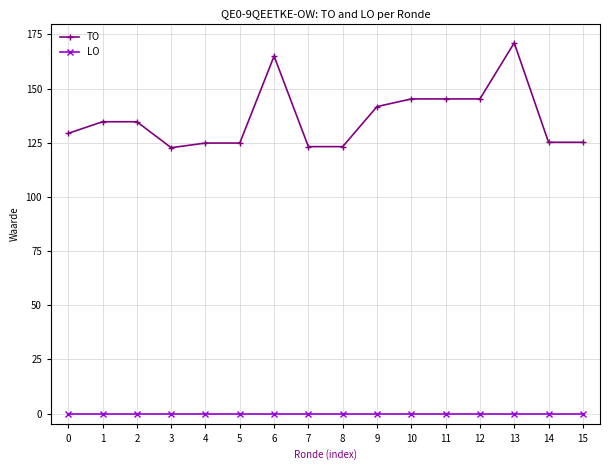

What is the minimum value for TO?

122717